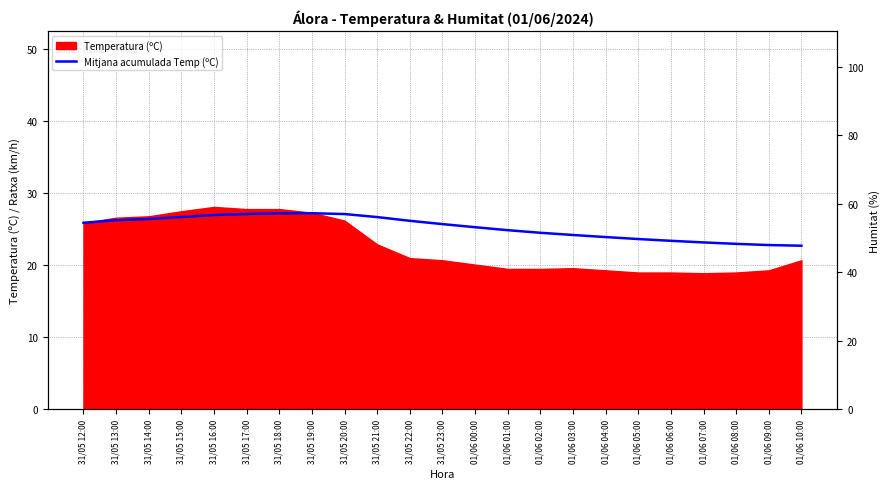

What position from the left is 01/06 00:00?

13